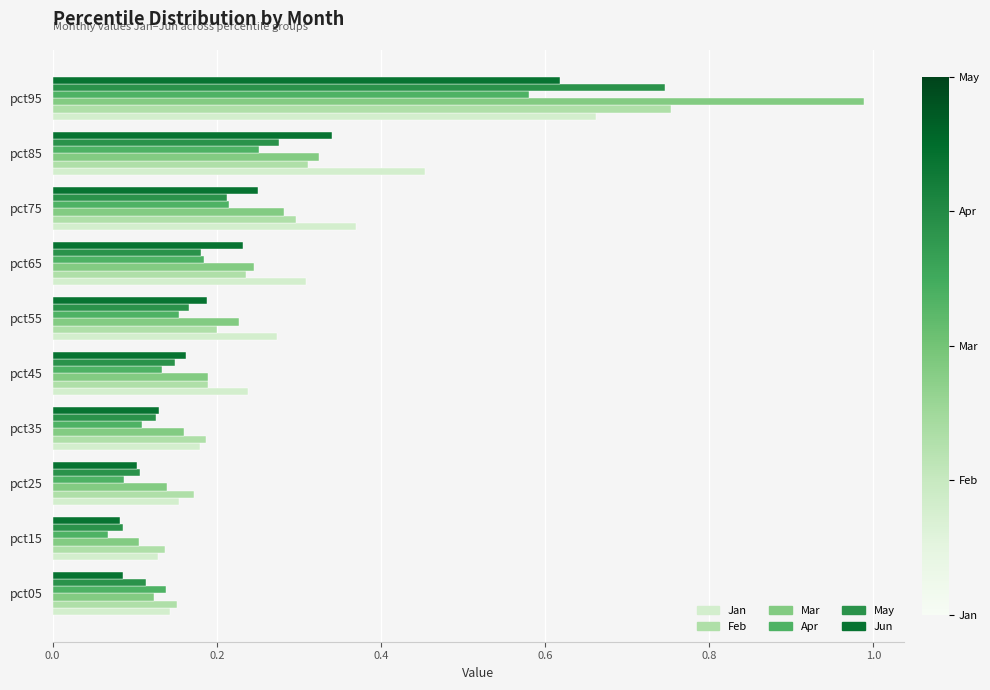

At which category is the sum across all series the highest?

pct95